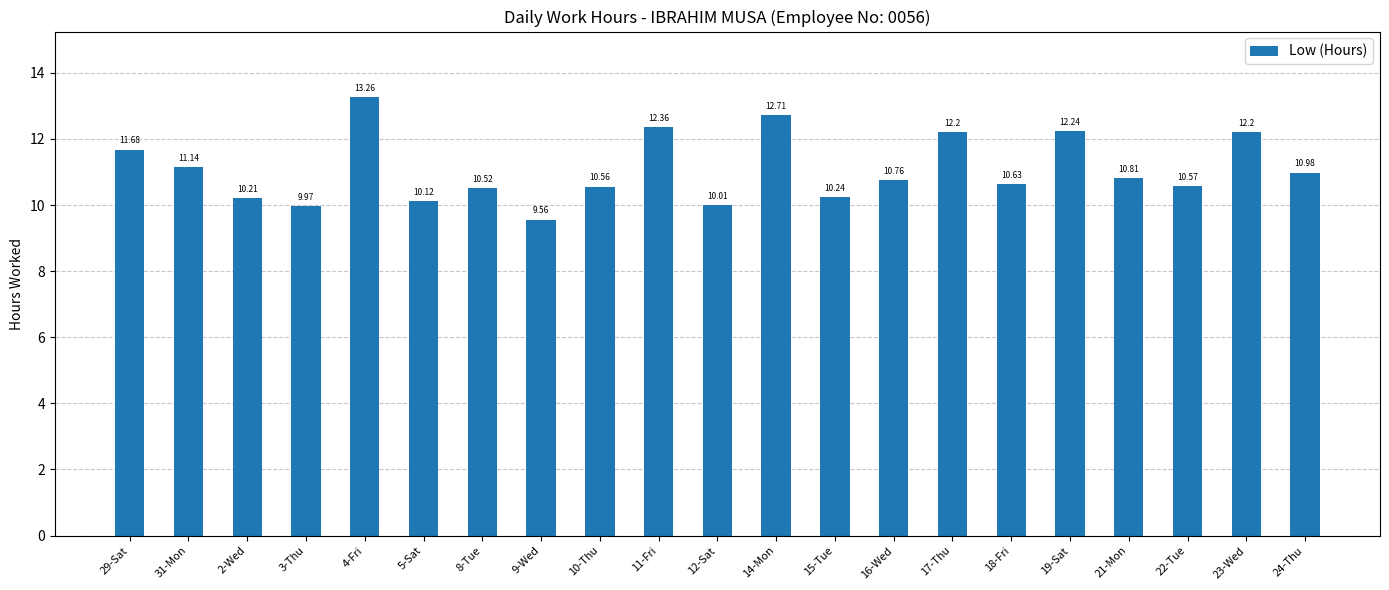

Between 8-Tue and 21-Mon, which is larger?

21-Mon